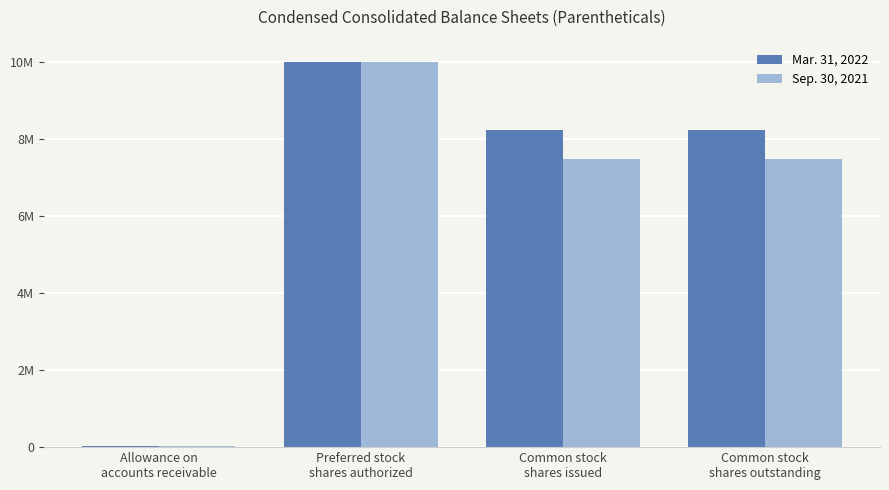

Where is Sep. 30, 2021 nearest to the value 5014910?

Common stock
shares issued